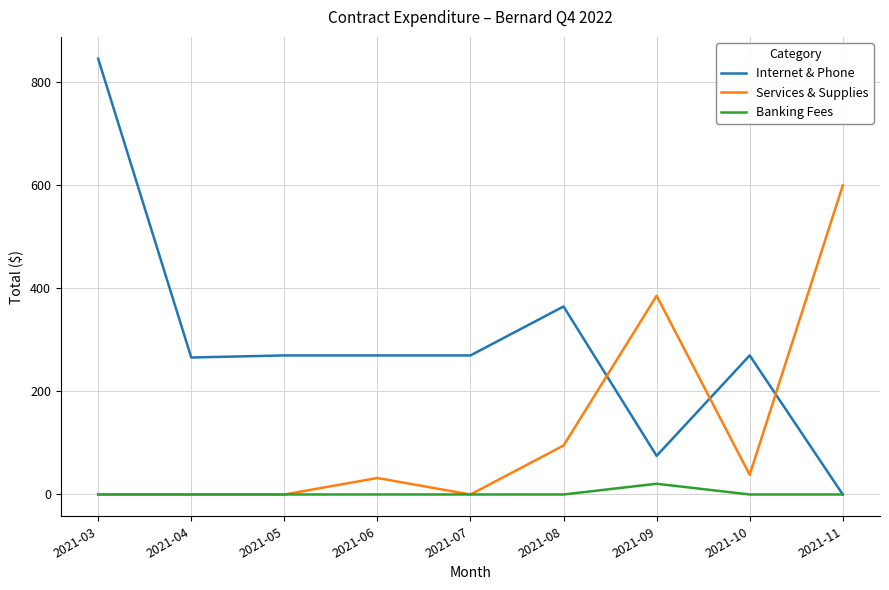

Rank the series by their maximum value, from lowest to highest.

Banking Fees, Services & Supplies, Internet & Phone